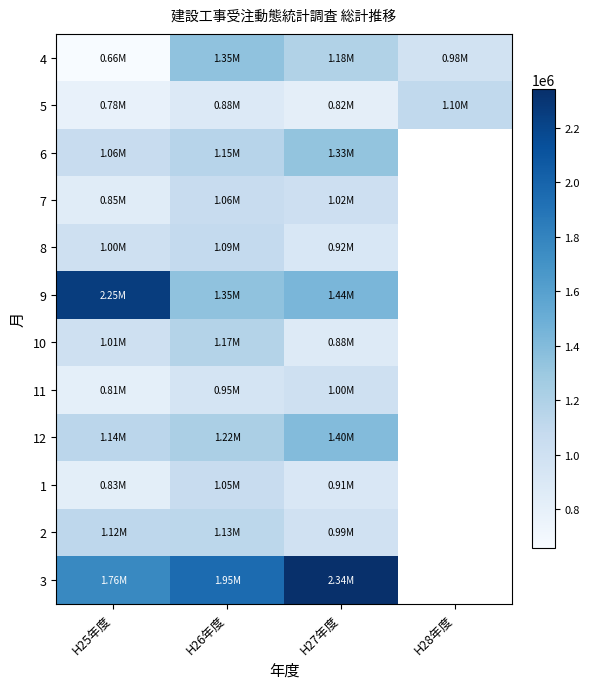

How many values in the 6 series are below 1331612?

2